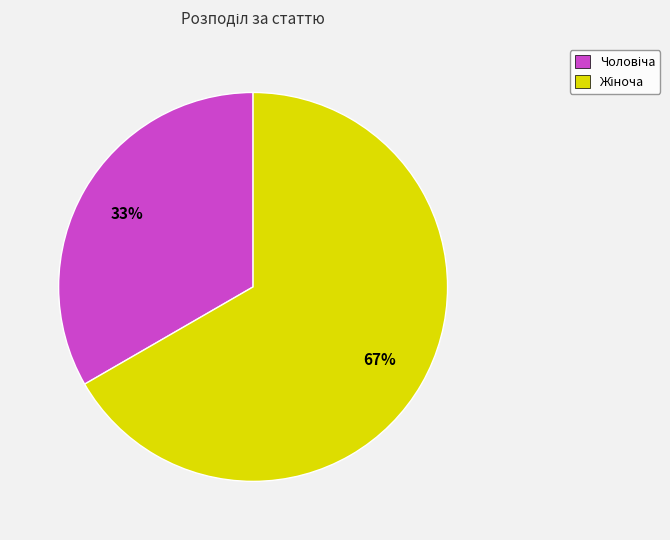

Is there a majority slice in this chart?

Yes